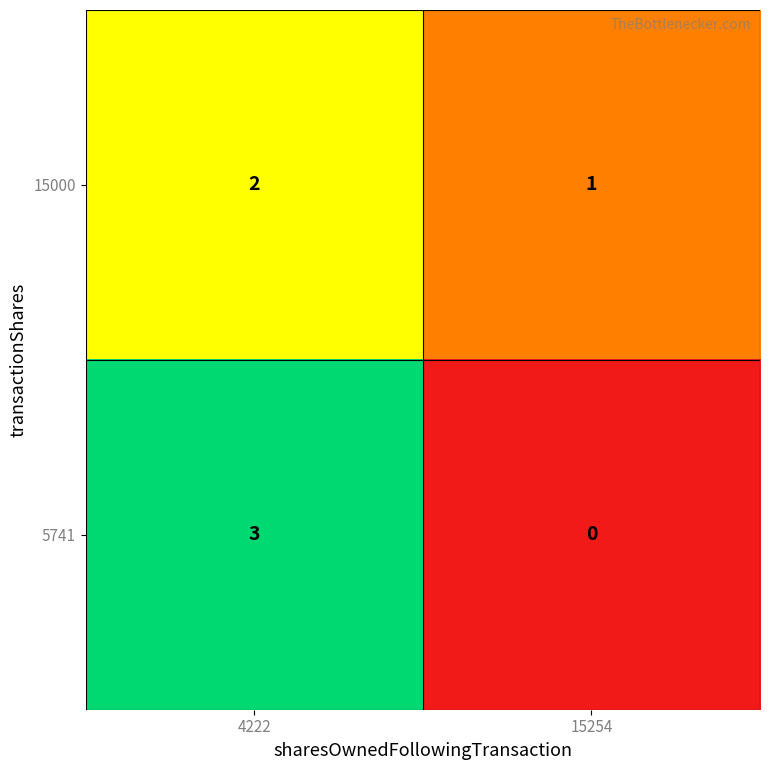

What is the sum of all 5741 values?

3